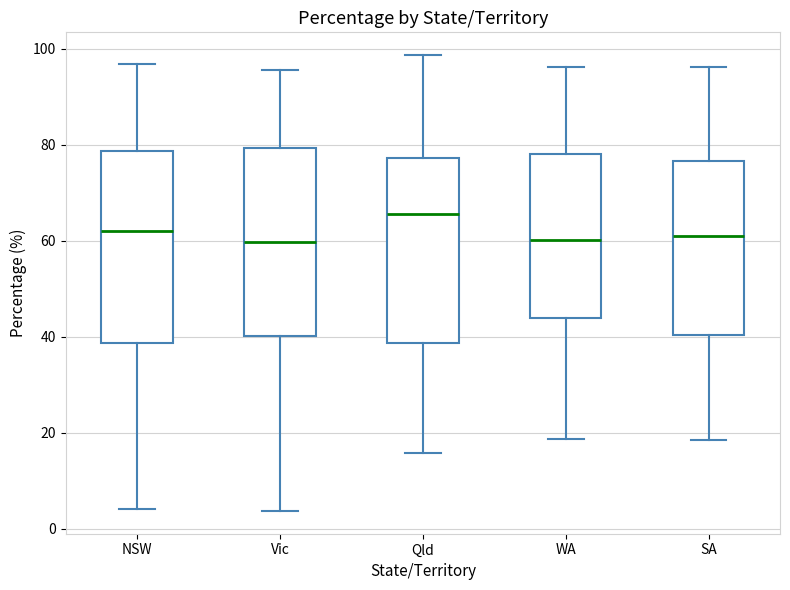

Reading left to right, transcribe this box plot: for each box, give where its median line is, the range the box spans, and where its two whiskers end, as read against the y-axis. The values are not printed on the chart, so give them approximately, as read against the axis.

NSW: median 62, box 38 to 78, whiskers 4 to 96
Vic: median 60, box 40 to 80, whiskers 4 to 96
Qld: median 66, box 38 to 78, whiskers 16 to 98
WA: median 60, box 44 to 78, whiskers 18 to 96
SA: median 62, box 40 to 76, whiskers 18 to 96